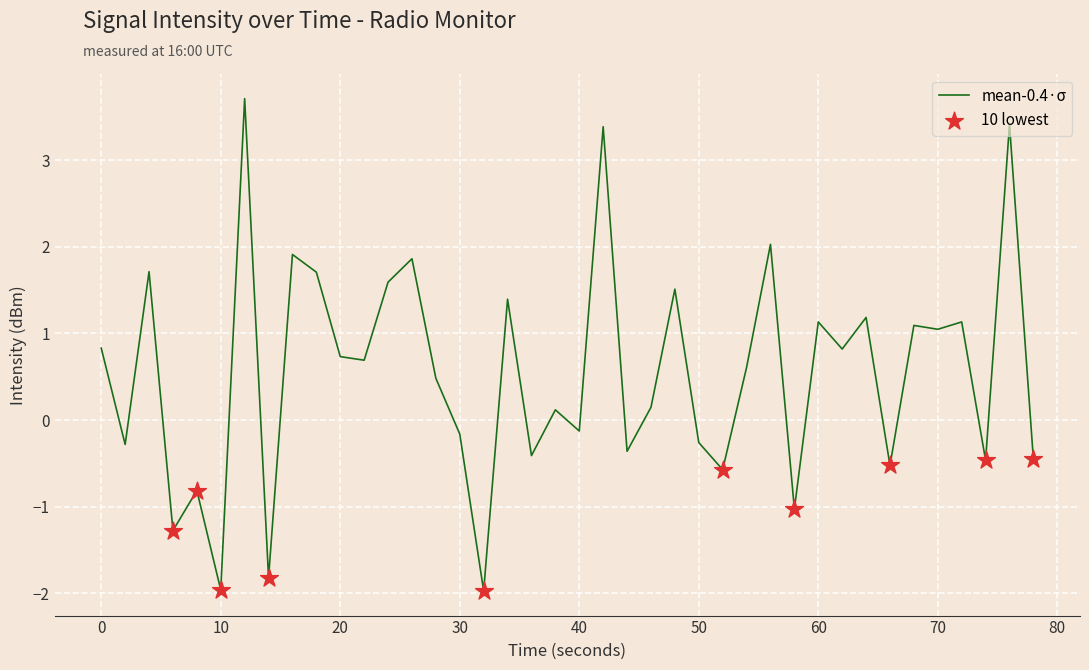

What is the smallest value displayed?

-2.0